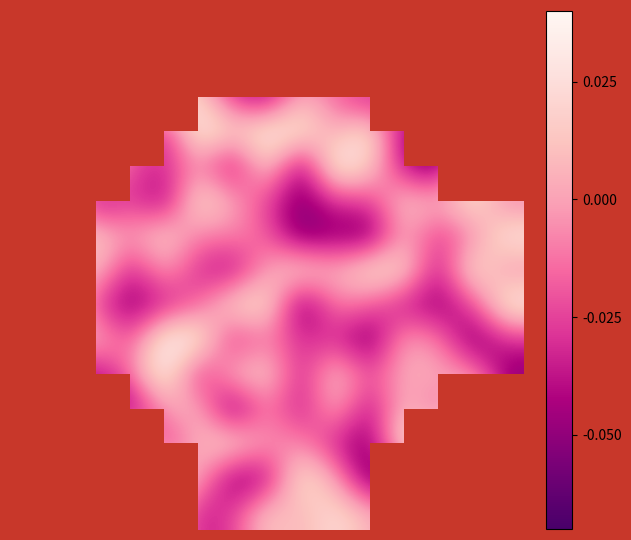

Count the number of data series in this chart.

15